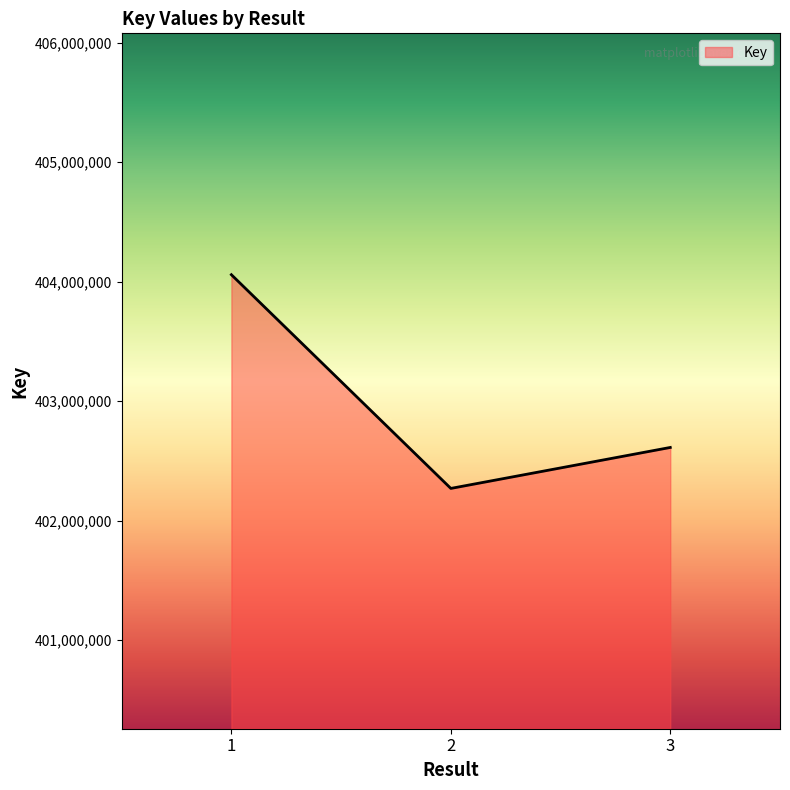

How many distinct data groups are displayed?

1